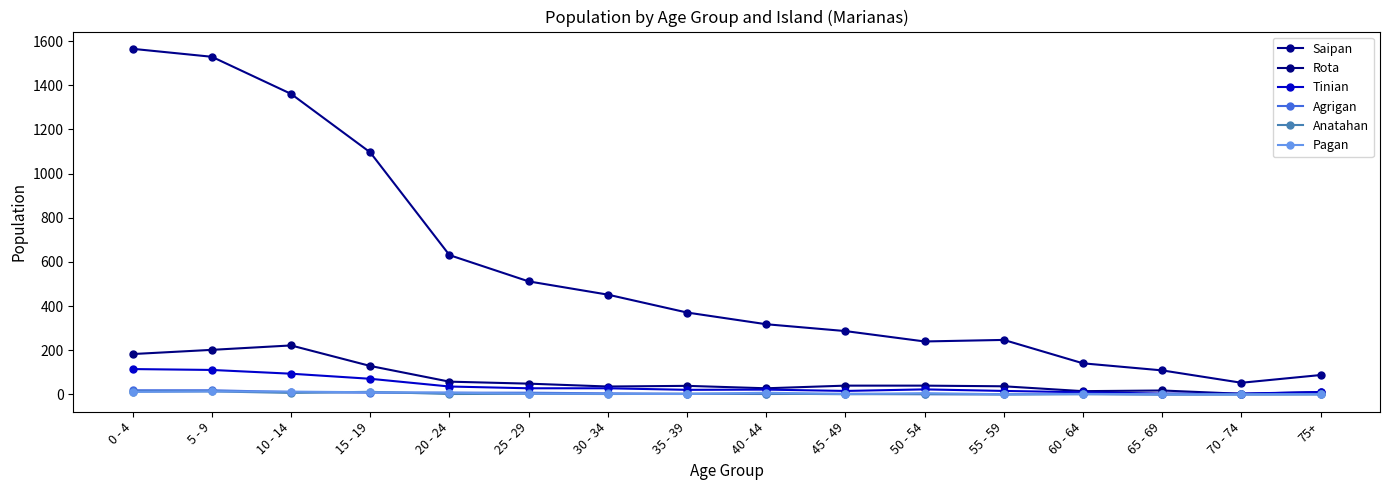

Is it true that Tinian equals 10 at 45 - 49?

False